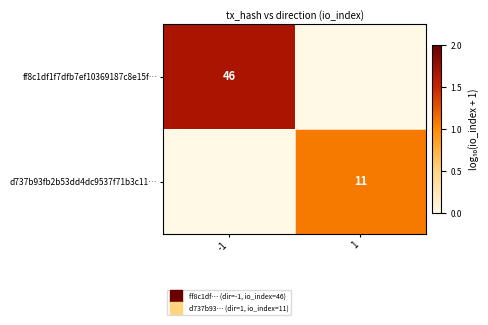

What is the difference between the maximum and minimum values in the d737b93fb2b53dd4dc9537f71b3c11… series?

1.1